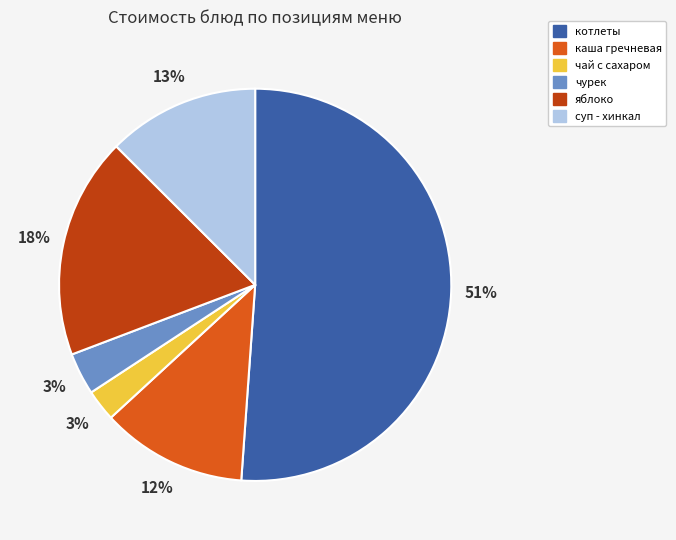

How many slices are in this pie chart?

6